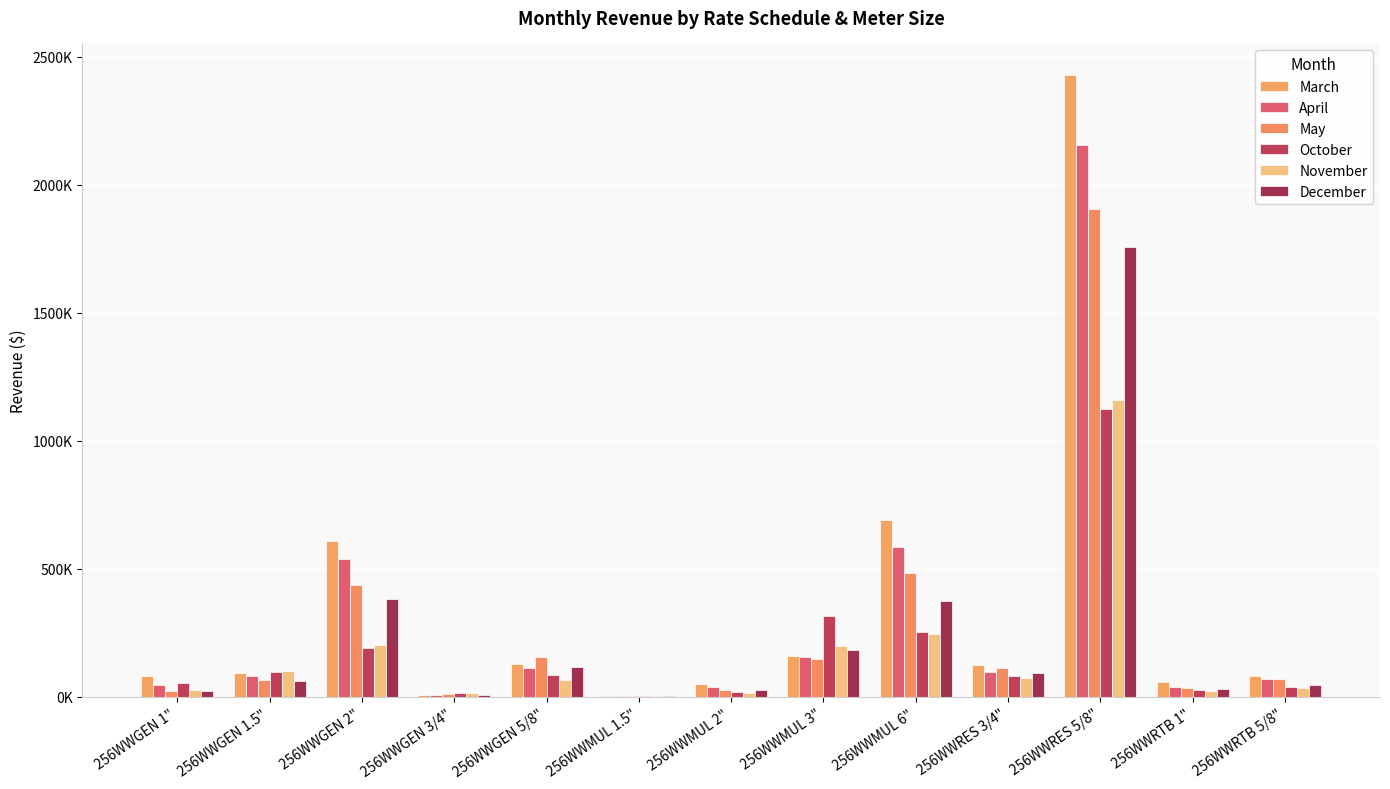

What is the average value of the April series?

302308